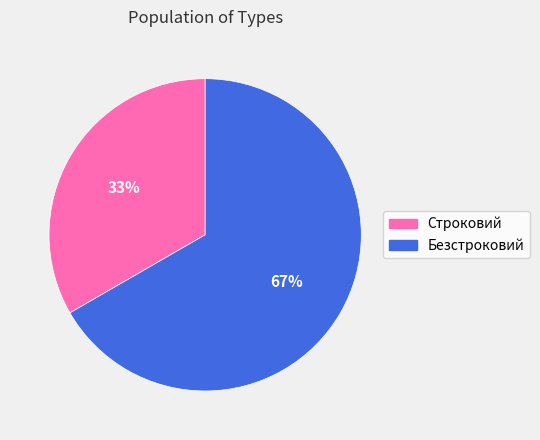

Is it true that Безстроковий is 67% of the pie?

True